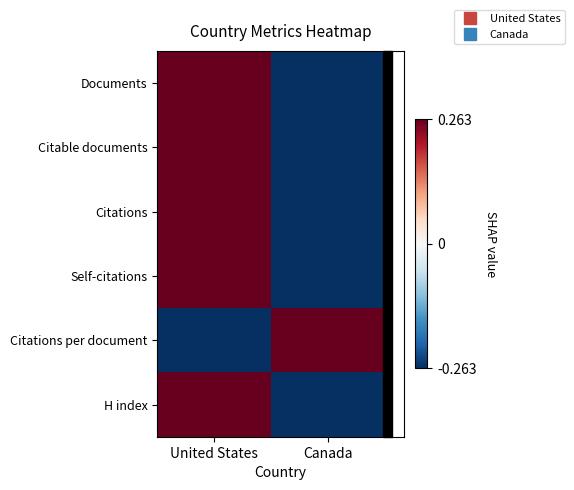

How many data points does each series have?

2